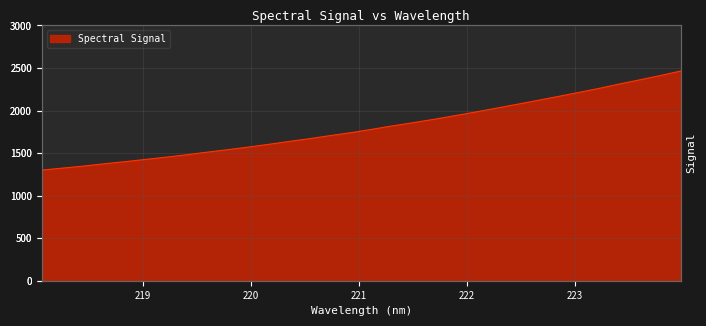

How many lines are shown in the chart?

1